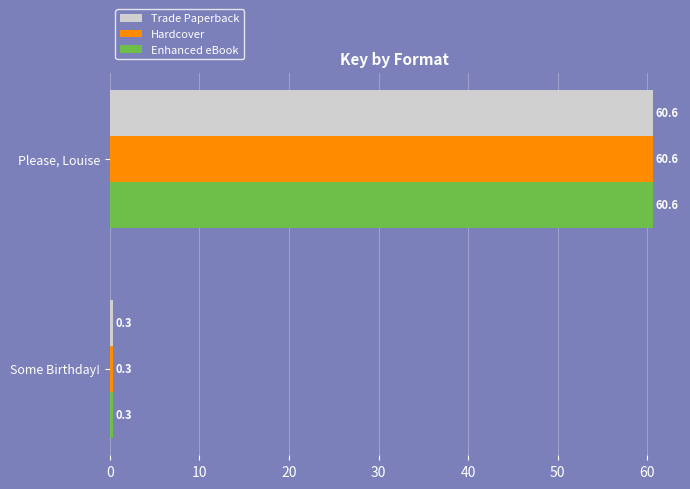

Is the value of Enhanced eBook at Please, Louise greater than the value of Hardcover at Some Birthday!?

Yes